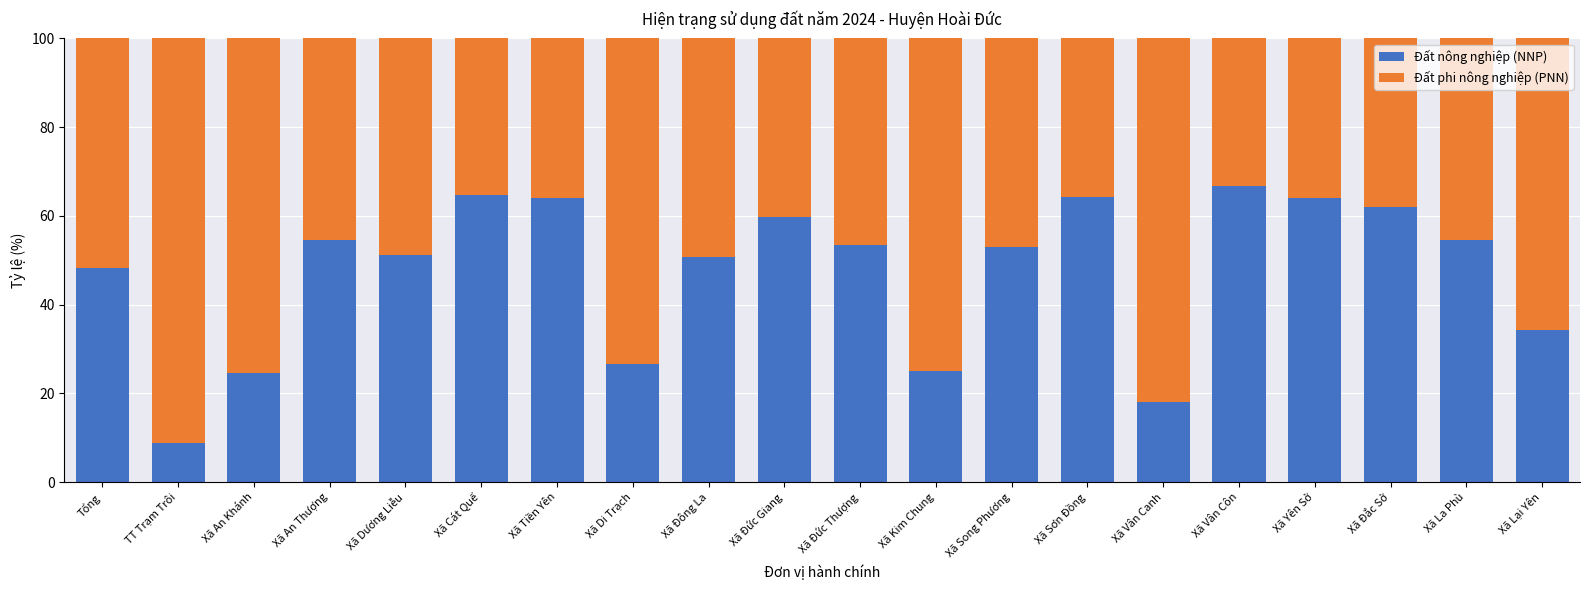

What is the lowest value of the Đất nông nghiệp (NNP) series?

8.7